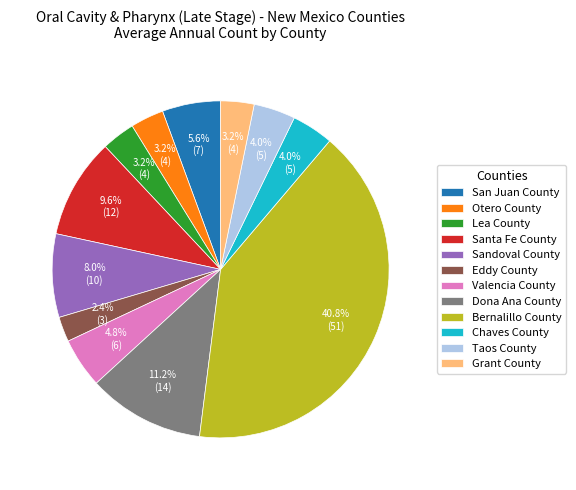

Does Bernalillo County represent more than half of the total?

No